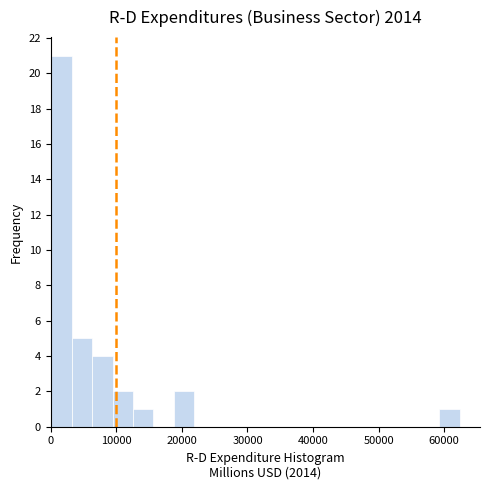

Around what value on the x-axis is the tallest bar? Give the approximate position of its centre, as read against the axis.

2000